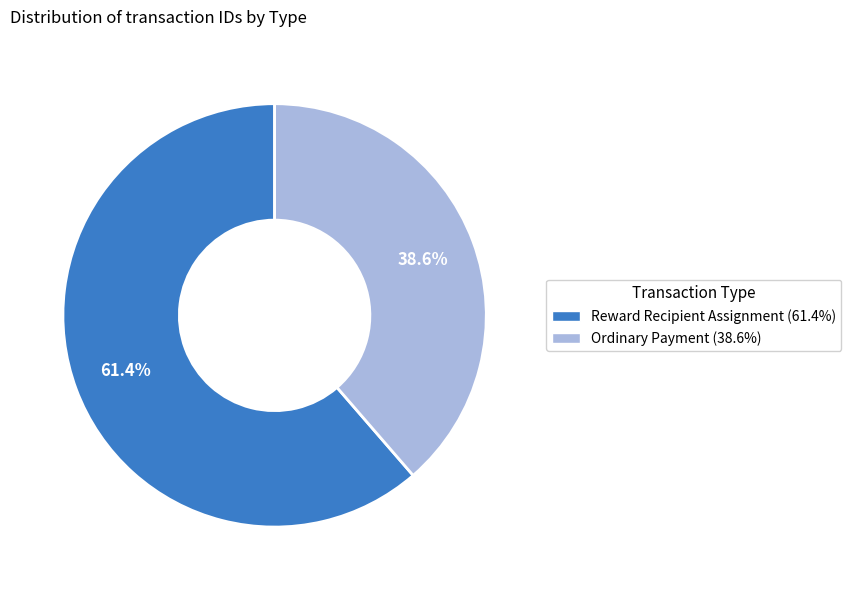

To the nearest percent, what portion does Reward Recipient Assignment represent?

61%